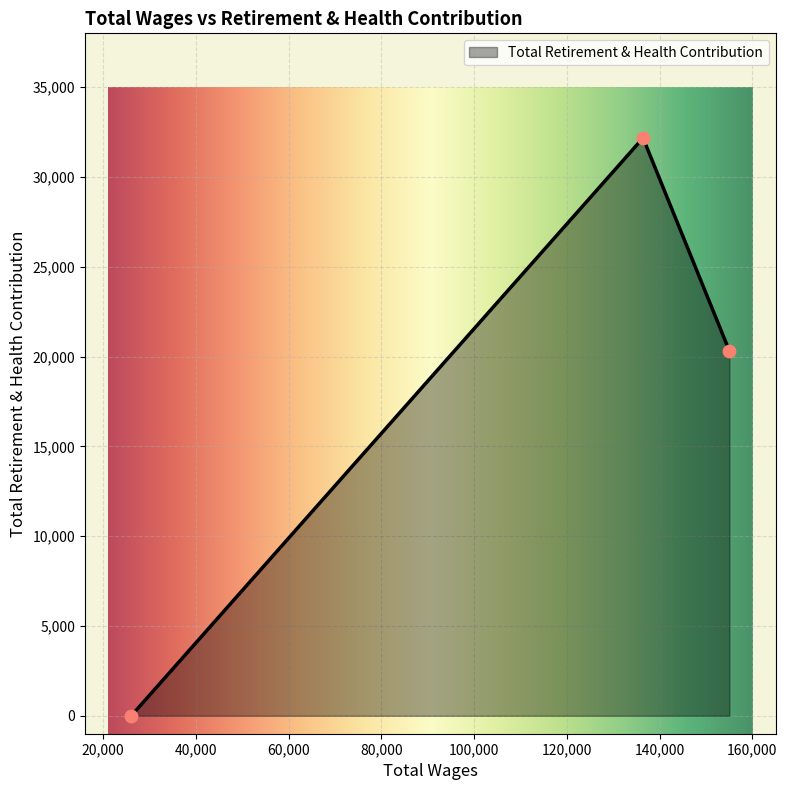

What is the change in value from 136420.0 to 26076.0?

-32174